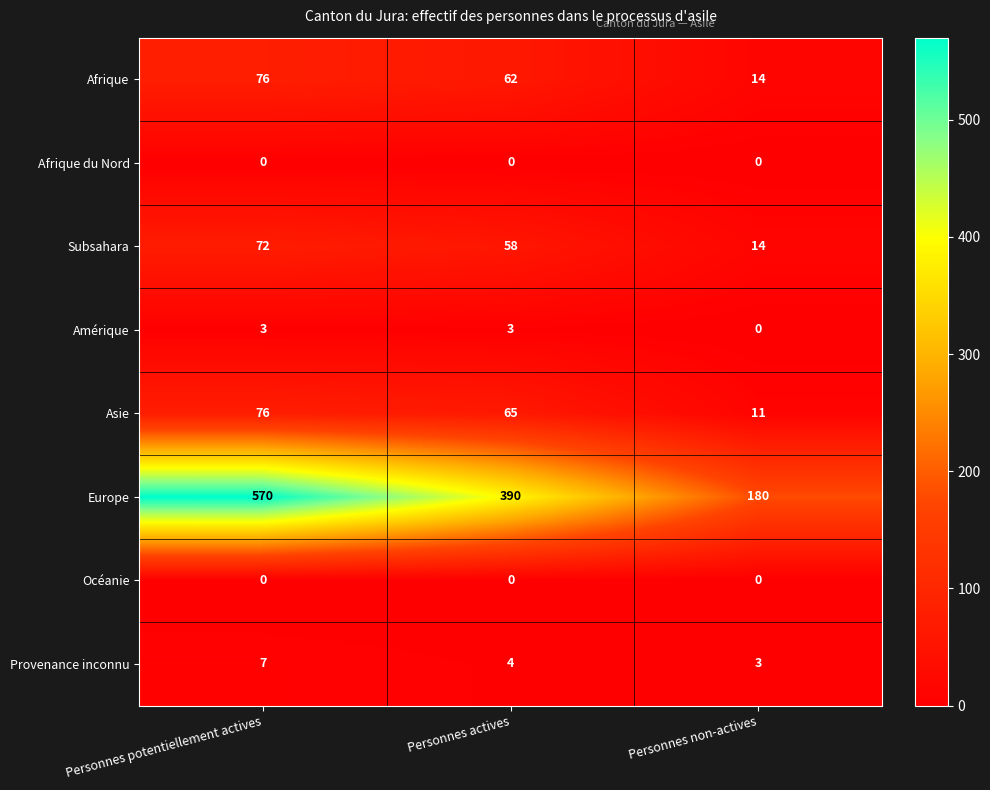

What is the difference between the maximum and second lowest values in the Afrique series?

14